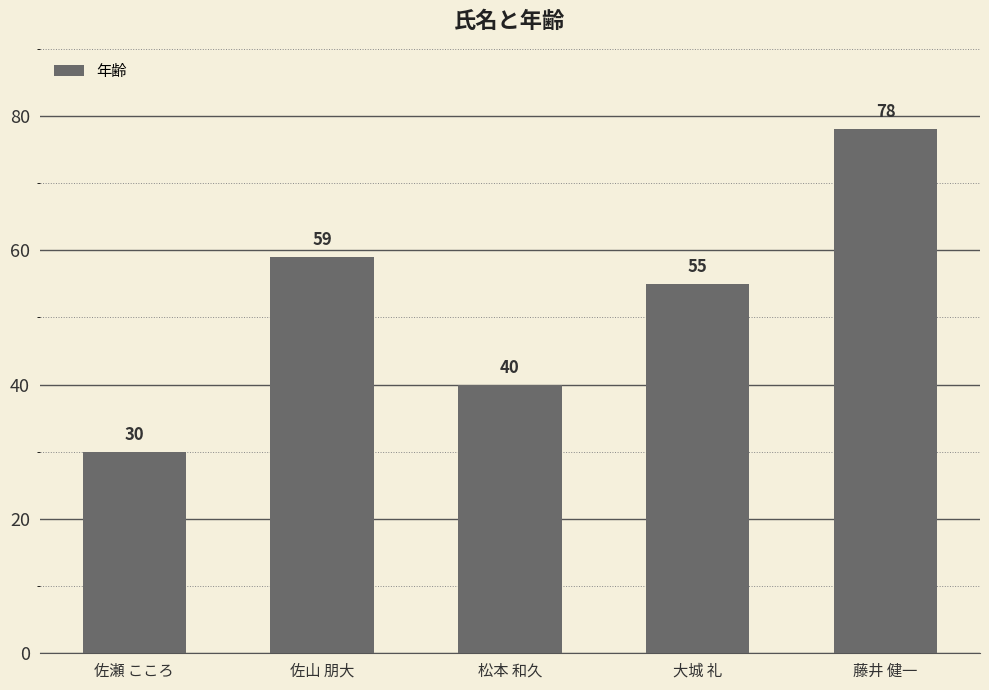

How many distinct data groups are displayed?

1